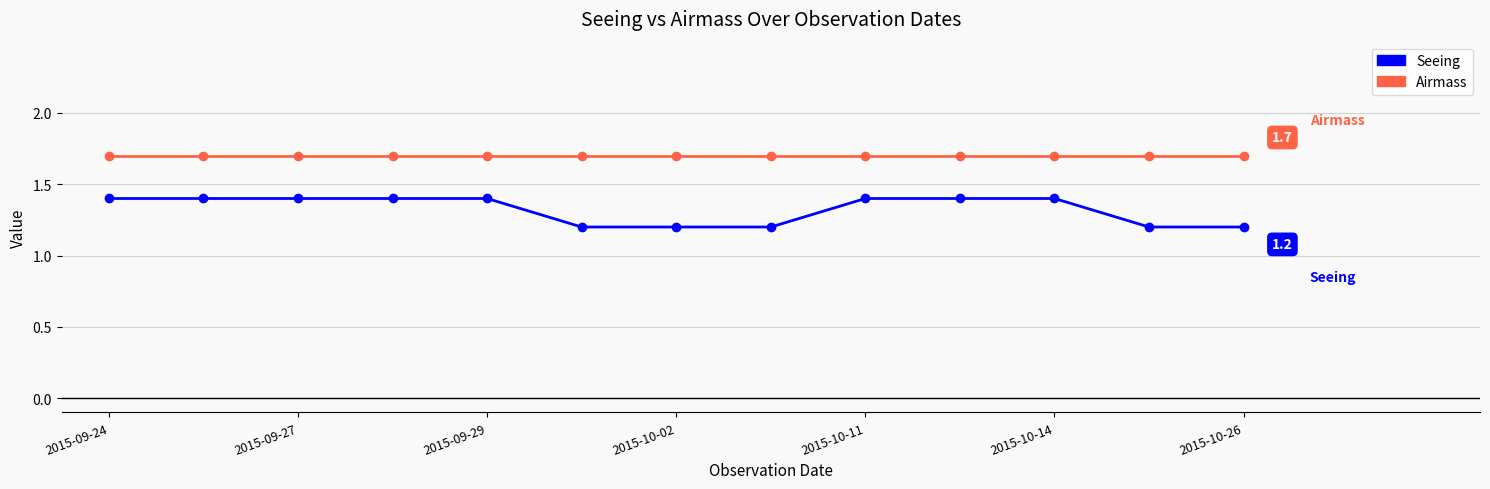

Count the Seeing values in the range 1 to 2.

13